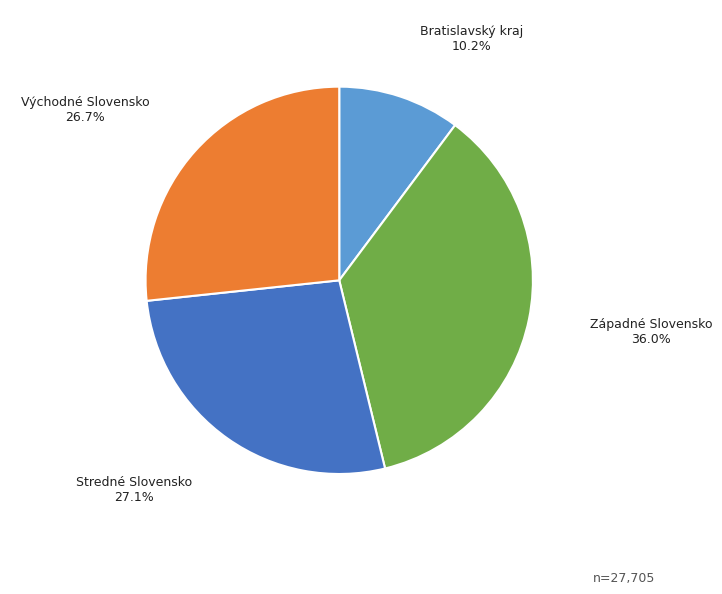

What is the total percentage of Západné Slovensko and Stredné Slovensko?

63.1%